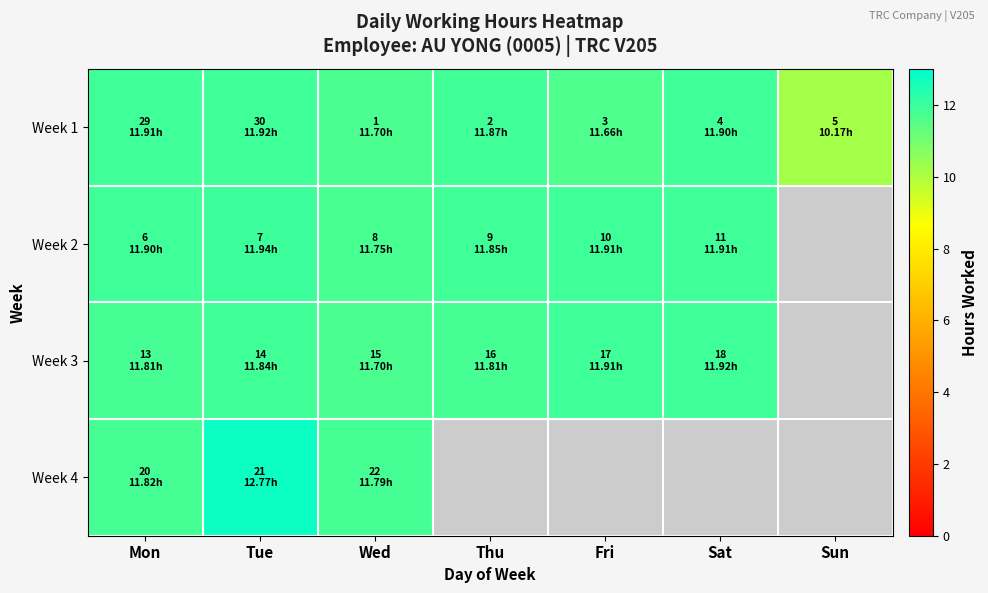

What is the total value across all series at Mon?

47.4